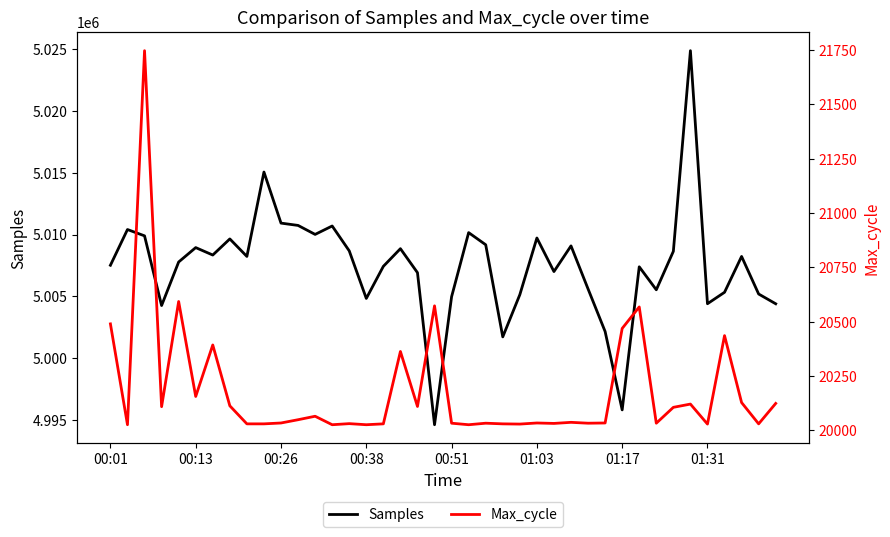

True or false: Samples has a value of 5007013 at 26.

True